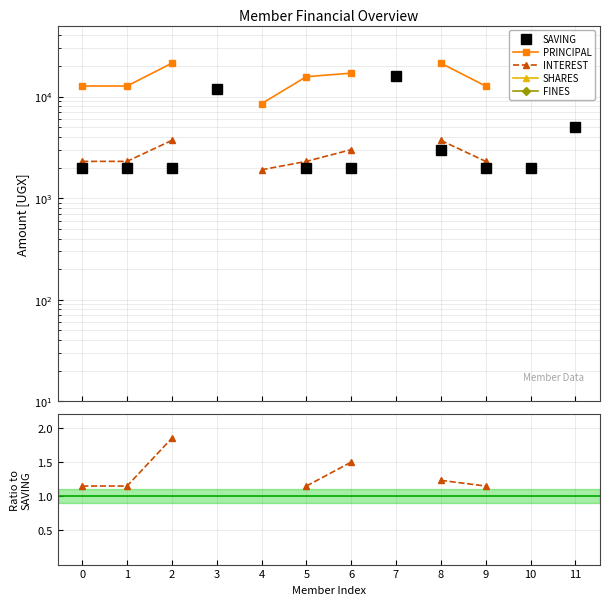

What are all the series names shown in the legend?

SAVING, PRINCIPAL, INTEREST, SHARES, FINES